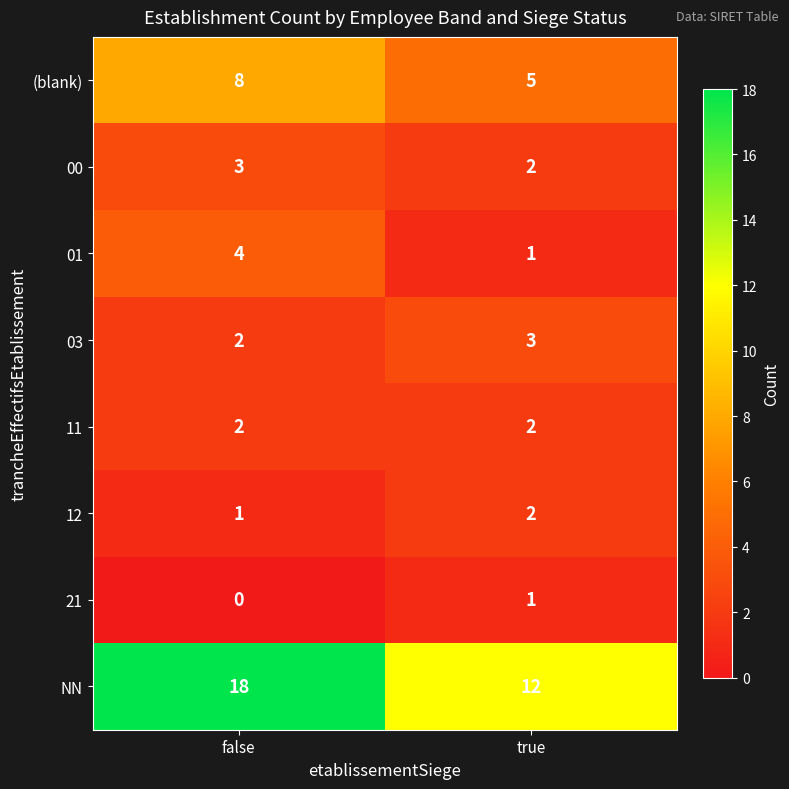

Rank the categories by NN value from highest to lowest.

false, true